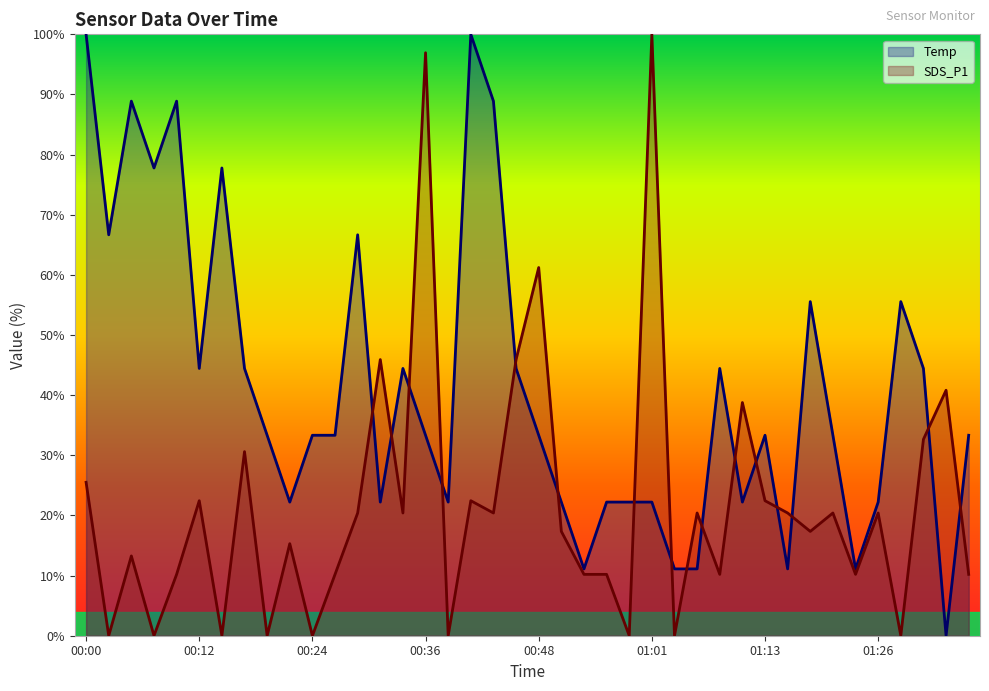

Rank the series at 01:03 from highest to lowest value.

Temp, SDS_P1